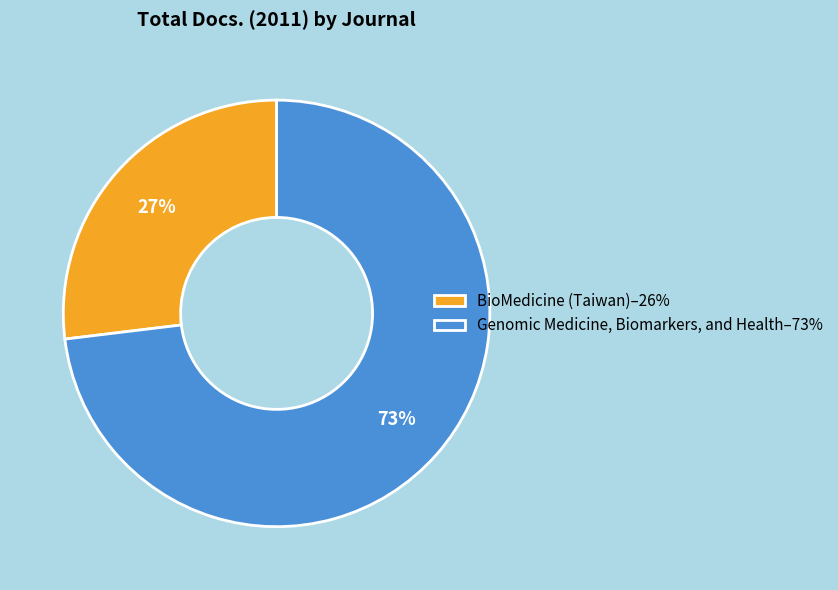

Does any single category account for the majority?

Yes